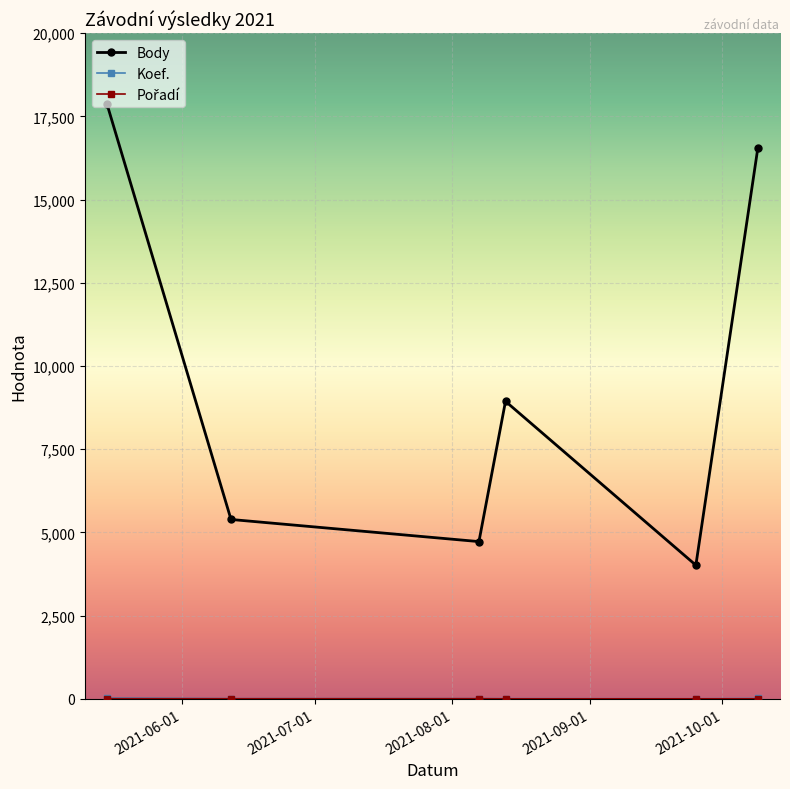

Which series has the largest range (max minus min)?

Body